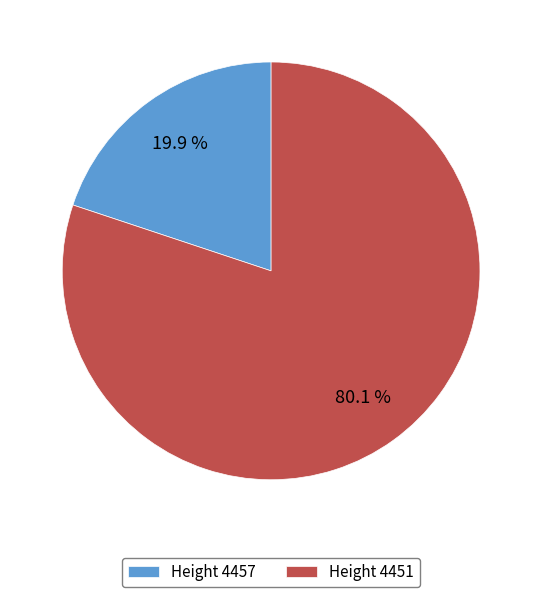

Which has a higher value, Height 4451 or Height 4457?

Height 4451